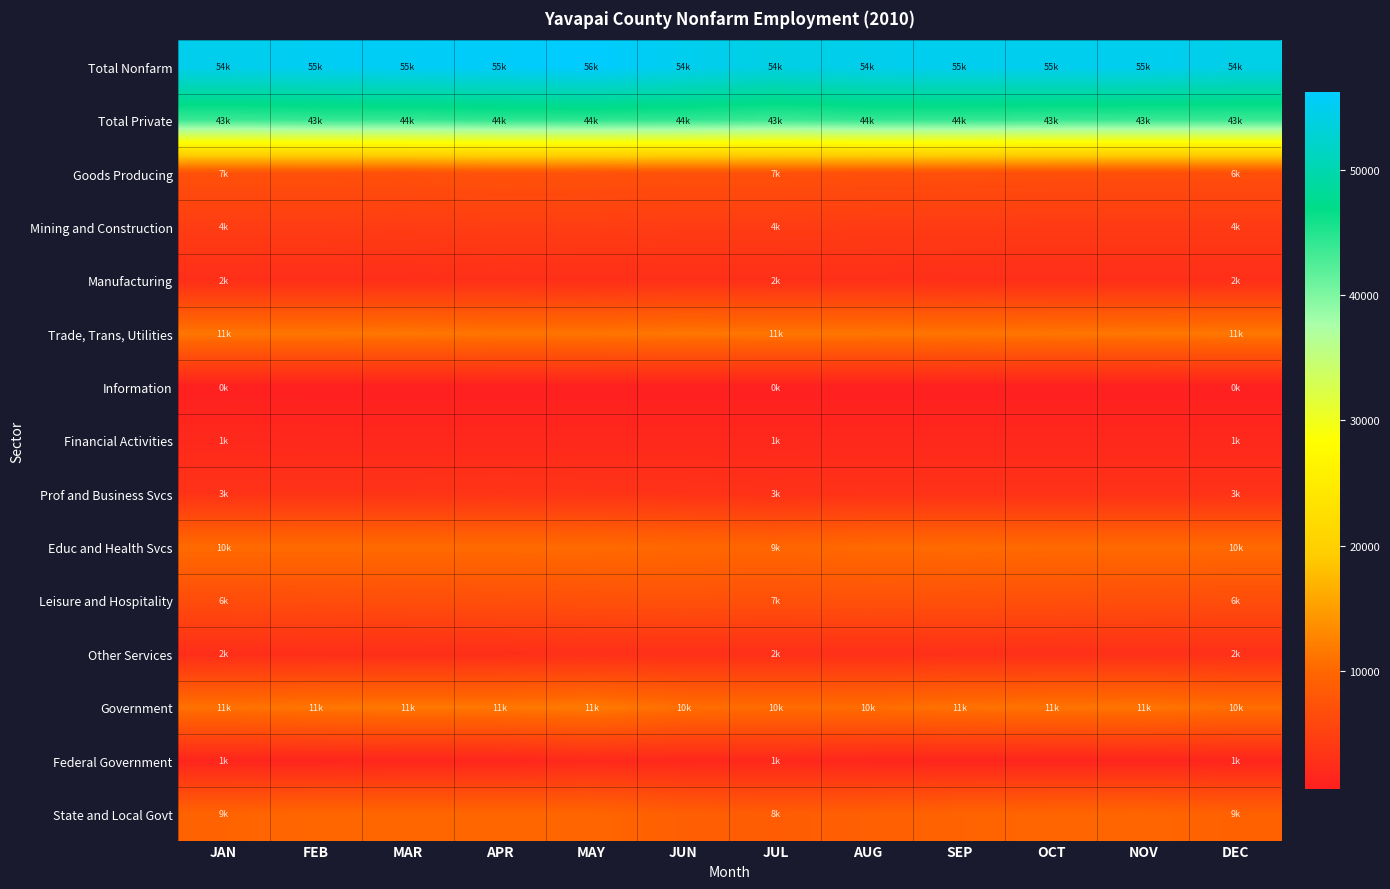

Which series has the largest total across all categories?

Total Nonfarm